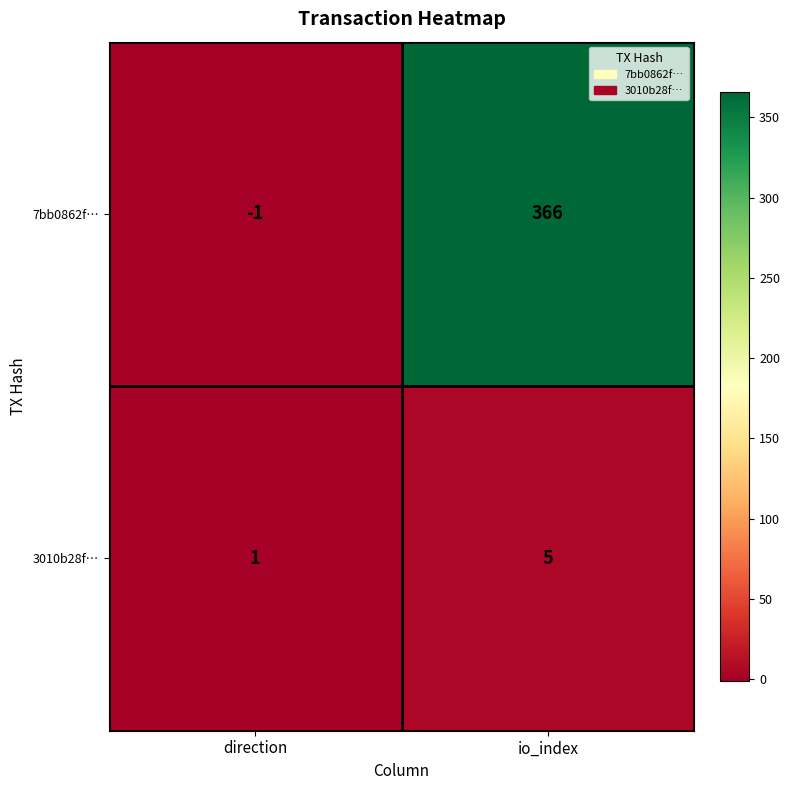

What is the sum of the 7bb0862f… values at direction and io_index?

365